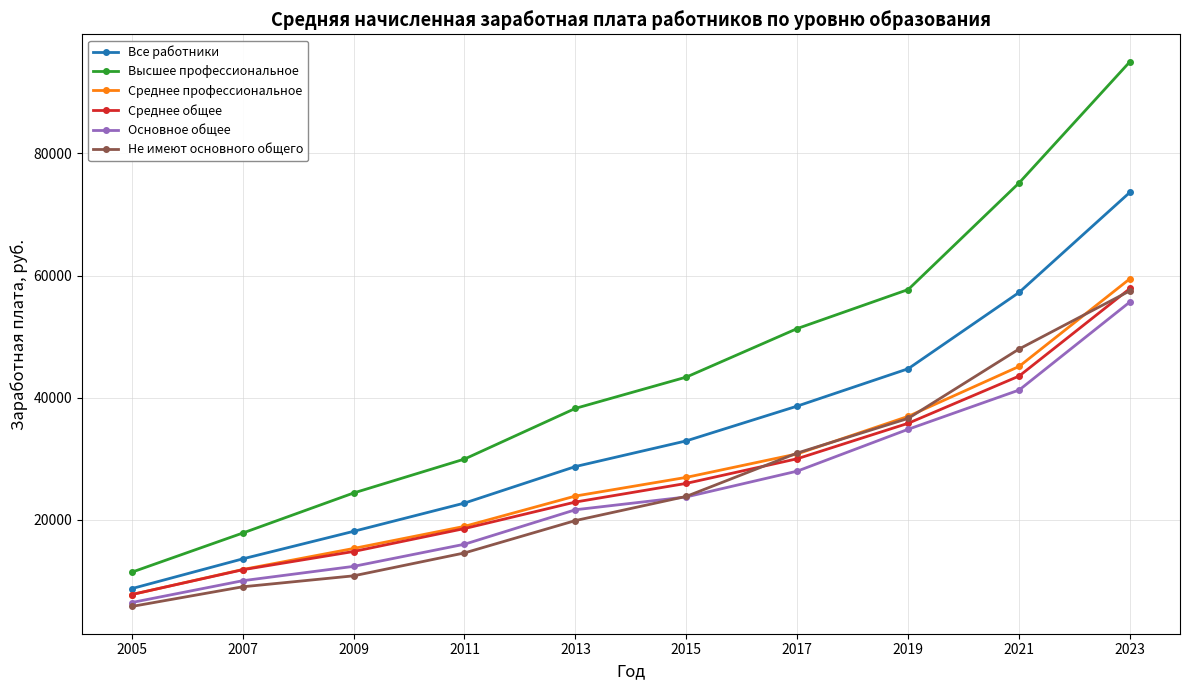

Which label corresponds to the largest value in the chart?

2023